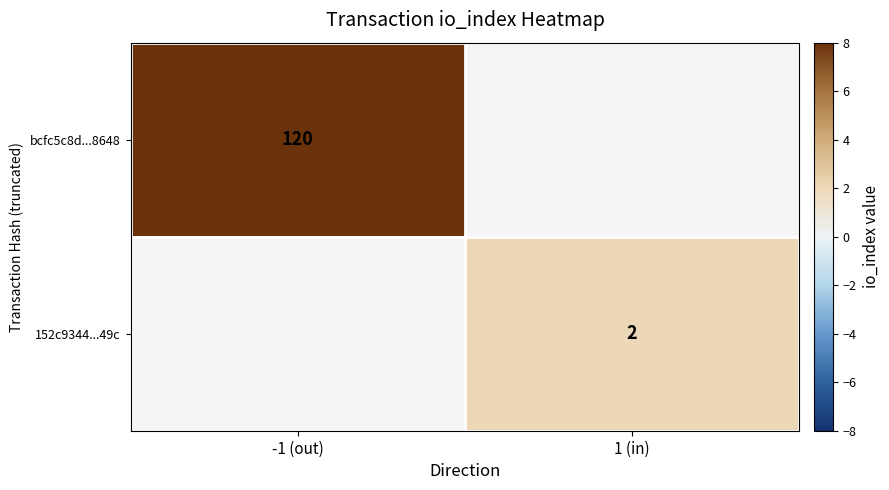

The 152c9344...49c series shows 1 at 1 (in). True or false?

False